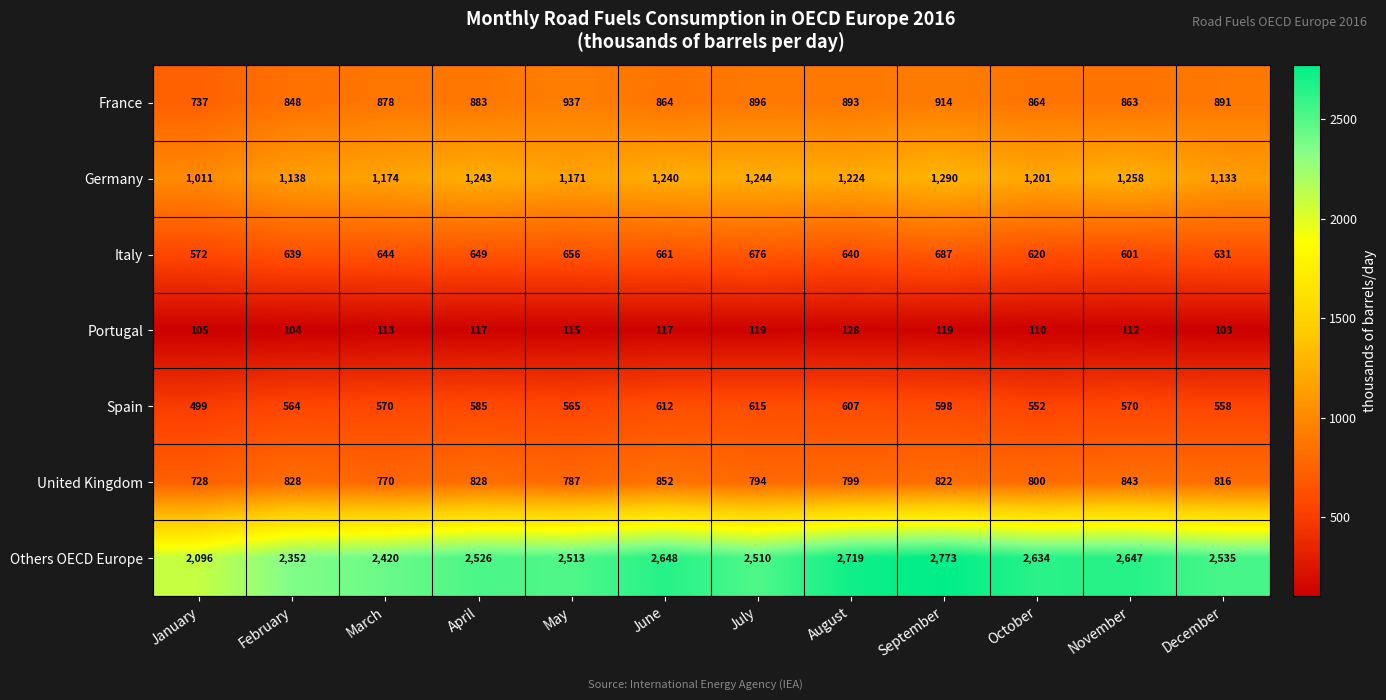

What is the difference between the Others OECD Europe values at January and November?

551